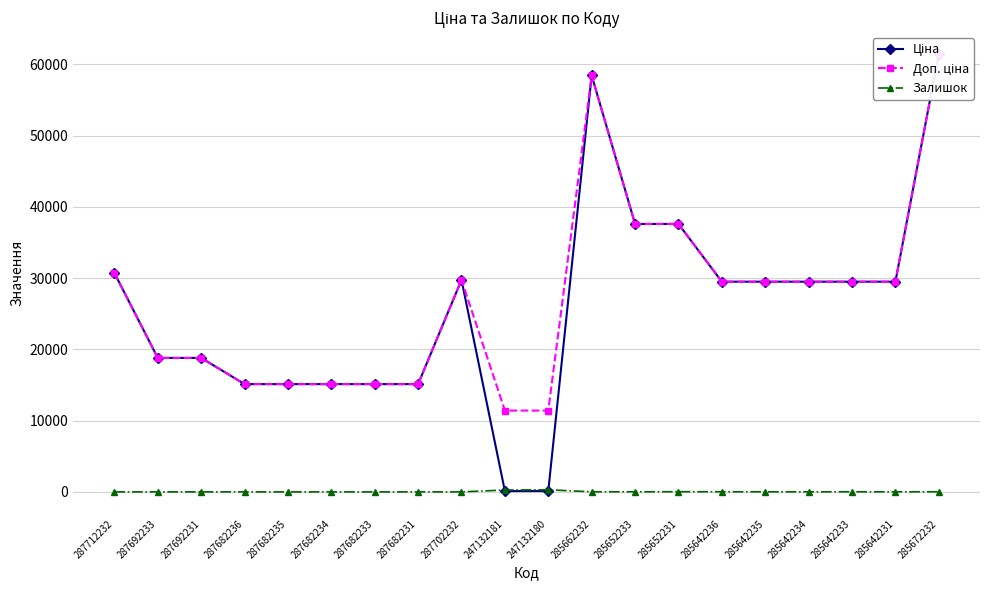

At which category does Доп. ціна reach its first local peak?

287702232